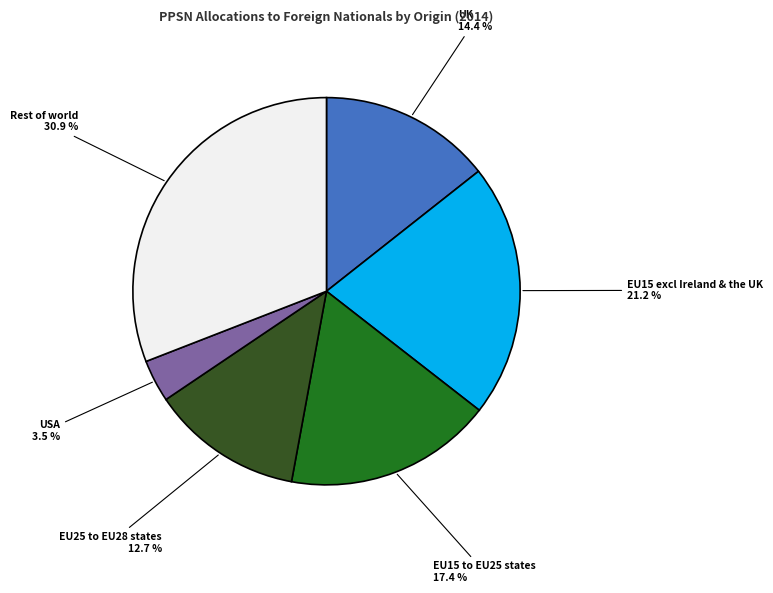

Which slice is the largest?

Rest of world